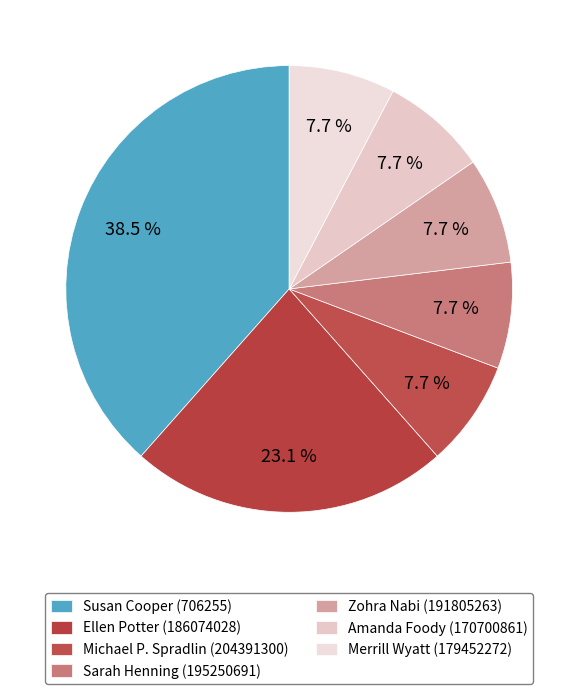

Count the number of slices in the pie.

7